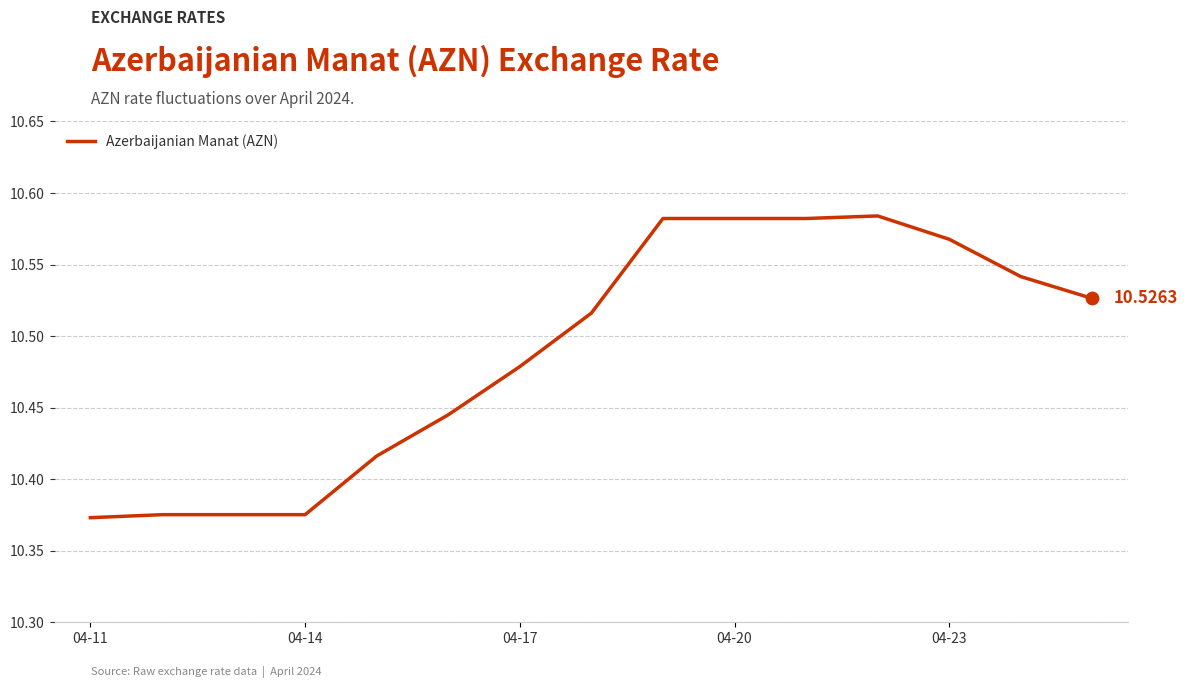

How many lines are shown in the chart?

1